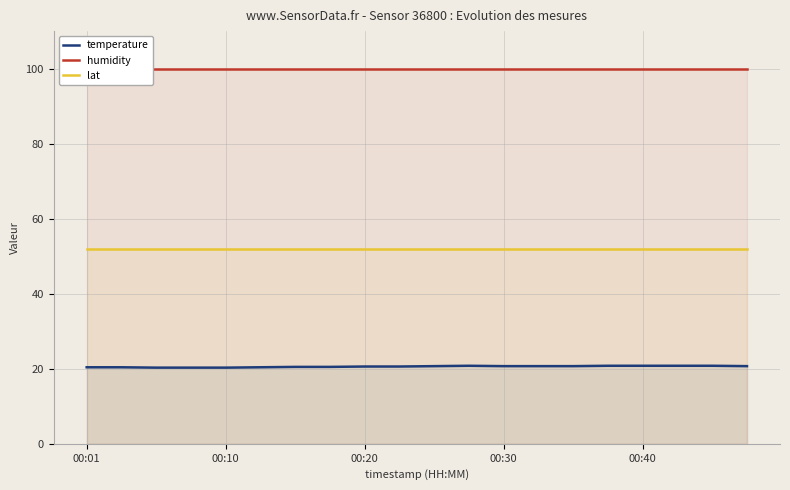

What is the minimum value for lat?

52.0